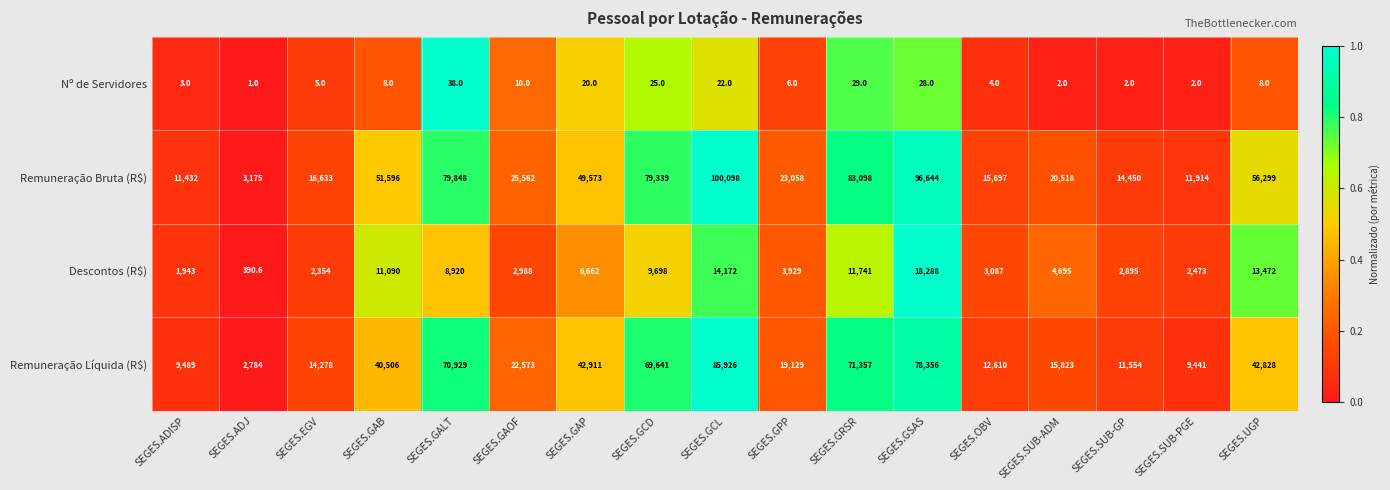

The Nº de Servidores series shows 13.0 at SEGES.GAB. True or false?

False